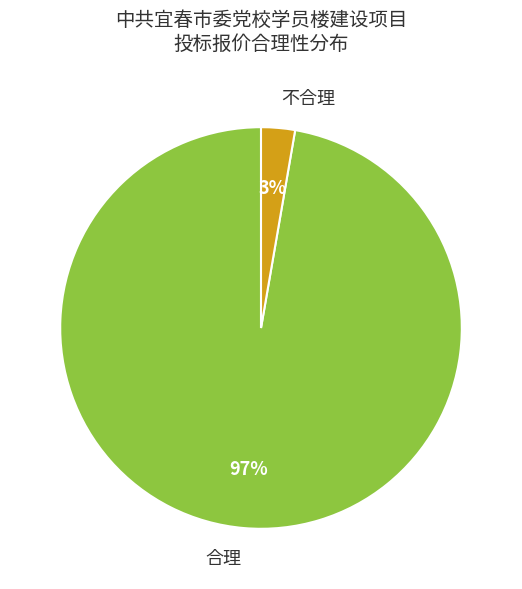

Which slice is the smallest?

不合理